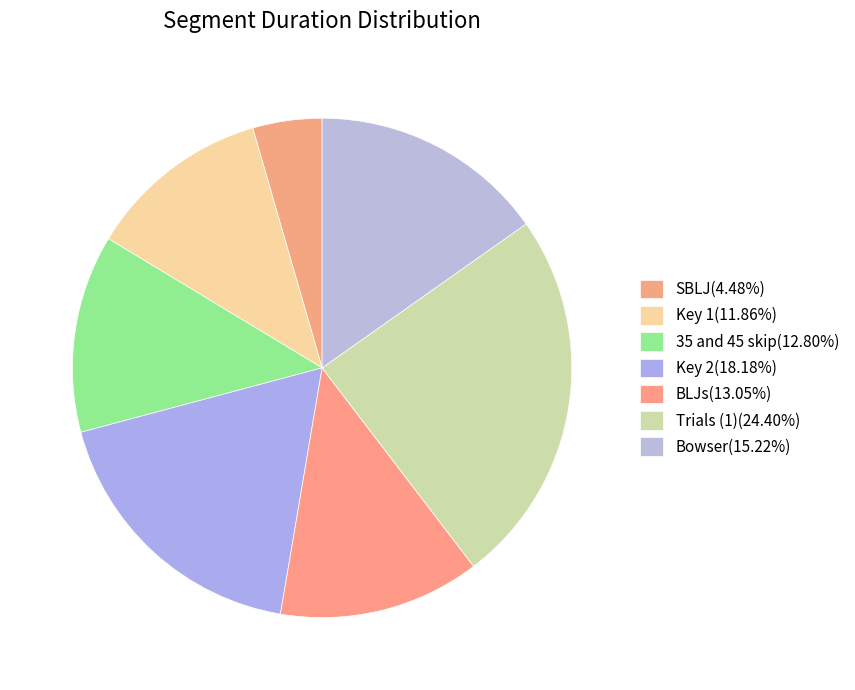

To the nearest percent, what portion does Key 2 represent?

18%